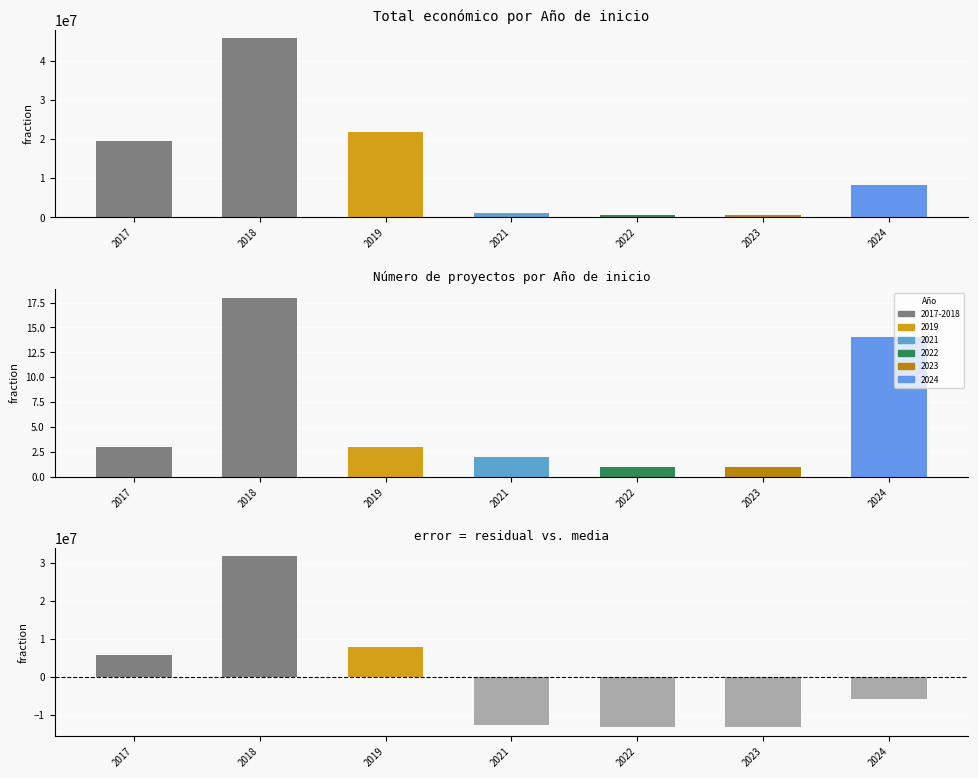

What is the value of the Total económico bar at the 2nd from the left?

45684373.0